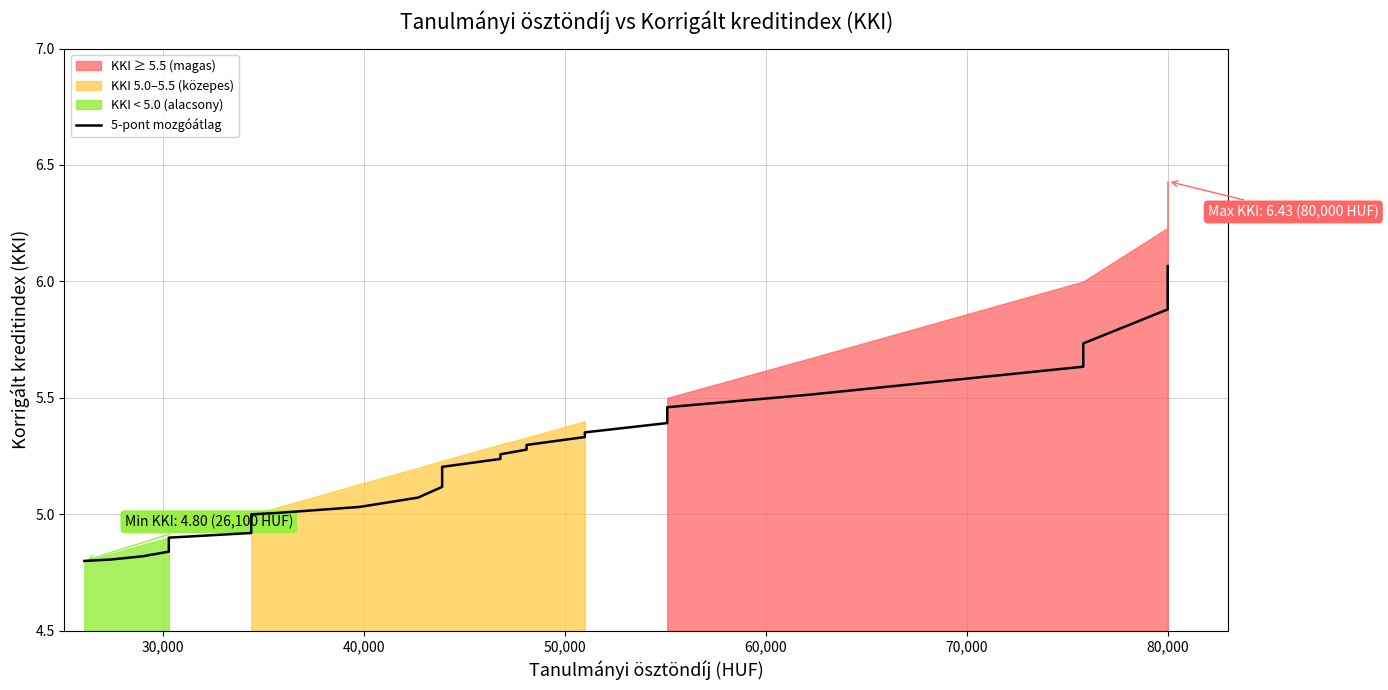

What is the value of the 18th point from the left?

5.0